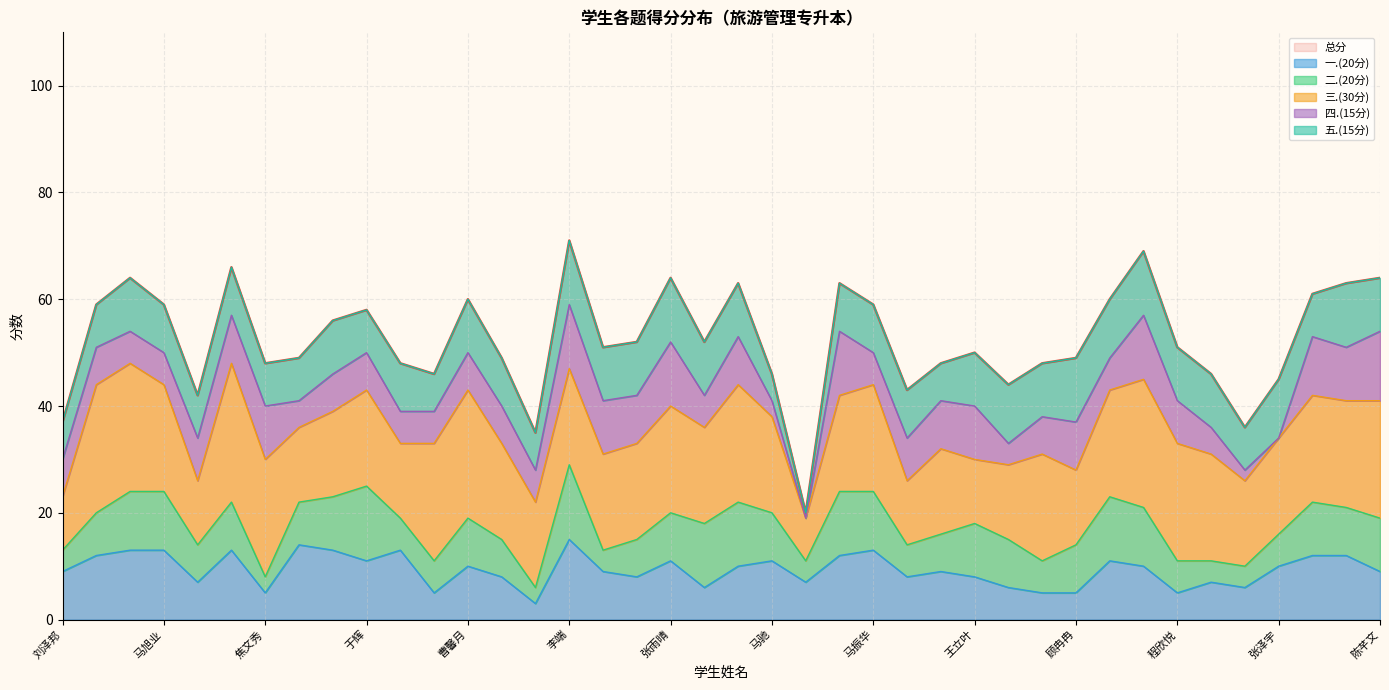

Is it true that 五.(15分) equals 8 at 侯志平?

True